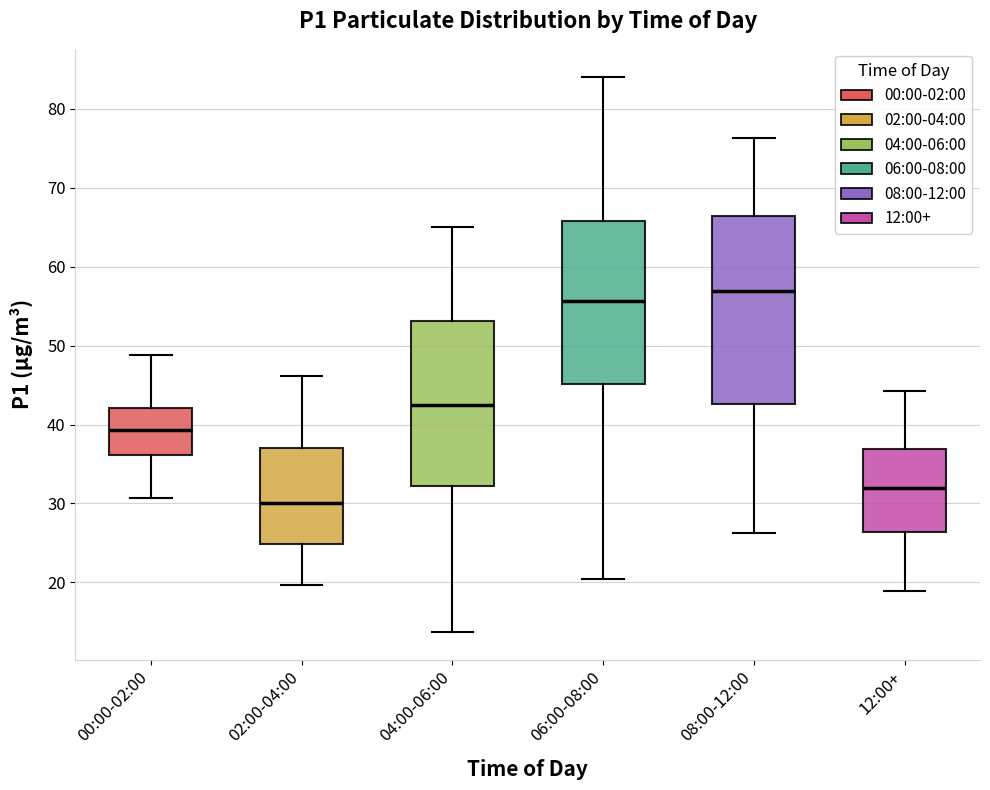

Reading left to right, read every box against the y-axis: the position of its median line, the range the box covers, and the ends of its whiskers. The values are not printed on the chart, so give them approximately, as read against the axis.

00:00-02:00: median 39, box 36 to 42, whiskers 31 to 49
02:00-04:00: median 30, box 25 to 37, whiskers 20 to 46
04:00-06:00: median 43, box 32 to 53, whiskers 14 to 65
06:00-08:00: median 56, box 45 to 66, whiskers 20 to 84
08:00-12:00: median 57, box 43 to 66, whiskers 26 to 76
12:00+: median 32, box 26 to 37, whiskers 19 to 44